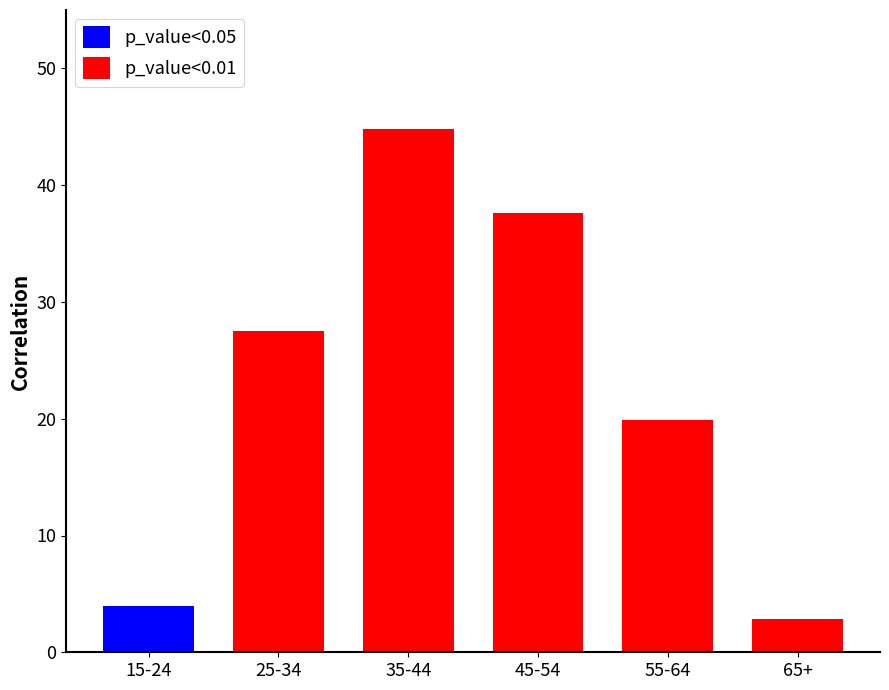

Reading left to right, transcribe all the data shown in this chart.

total_values=4.0	1=27.6	2=44.8	3=37.7	4=19.9	5=2.9